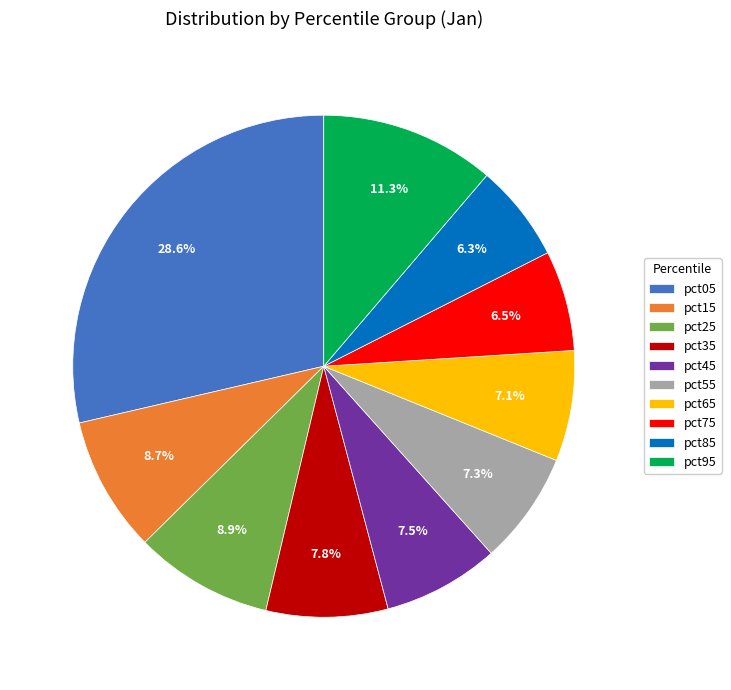

How many slices are in this pie chart?

10